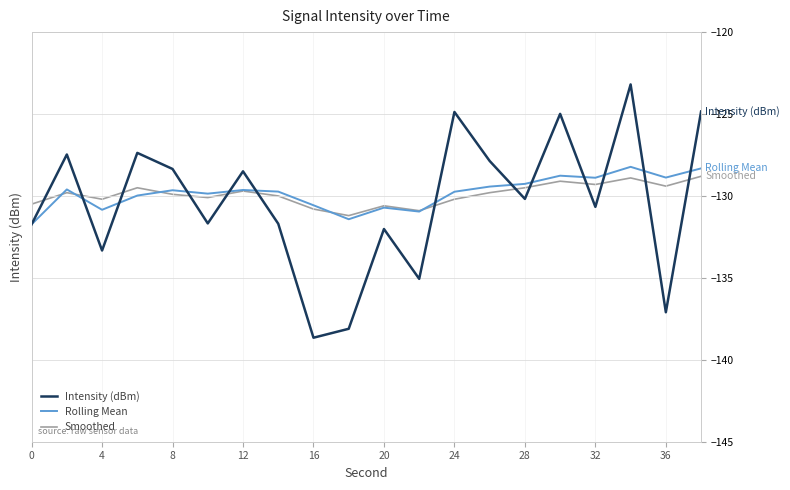

Which series ends up on top after the final intersection of Smoothed and Intensity (dBm)?

Intensity (dBm)